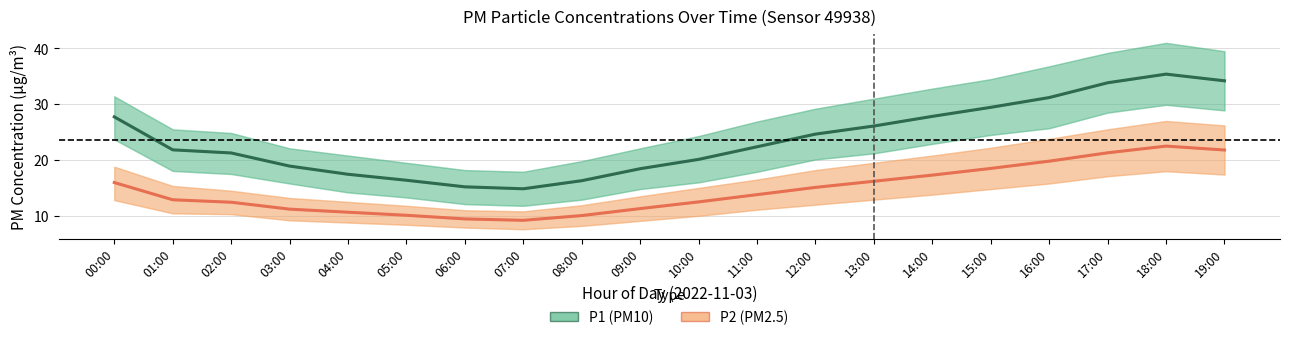

What is the difference between the maximum and minimum values in the P2 (PM2.5) series?

13.3